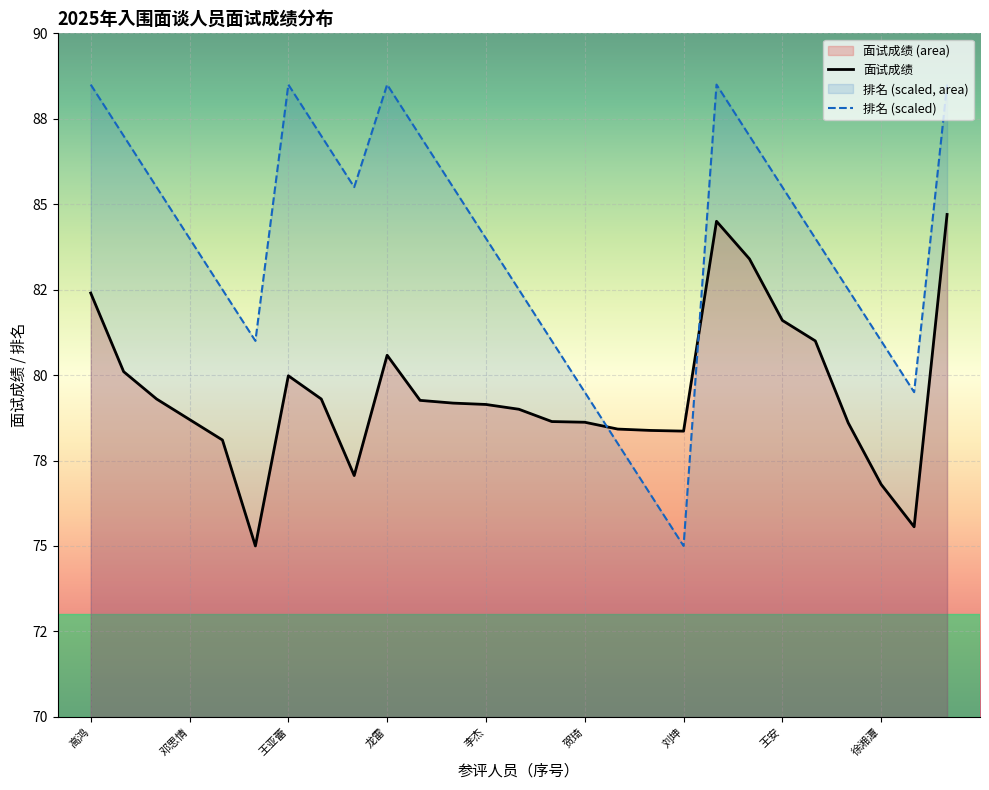

Rank the categories by 排名 value from lowest to highest.

刘坤, 易玖宁, 赵剑光, 贺琦, 贺昊, 侯灵慧, 夏浩祥, 徐湘潭, 蔡宇星, 石轩, 刘轩, 邓思情, 李杰, 程利花, 陈嘉玲, 欧阳丞俊, 王刚, 王安, 李顺, 殷英, 李昊, 吴阳, 高鸿, 王亚蕾, 龙雷, 陈婉君, 谭煜